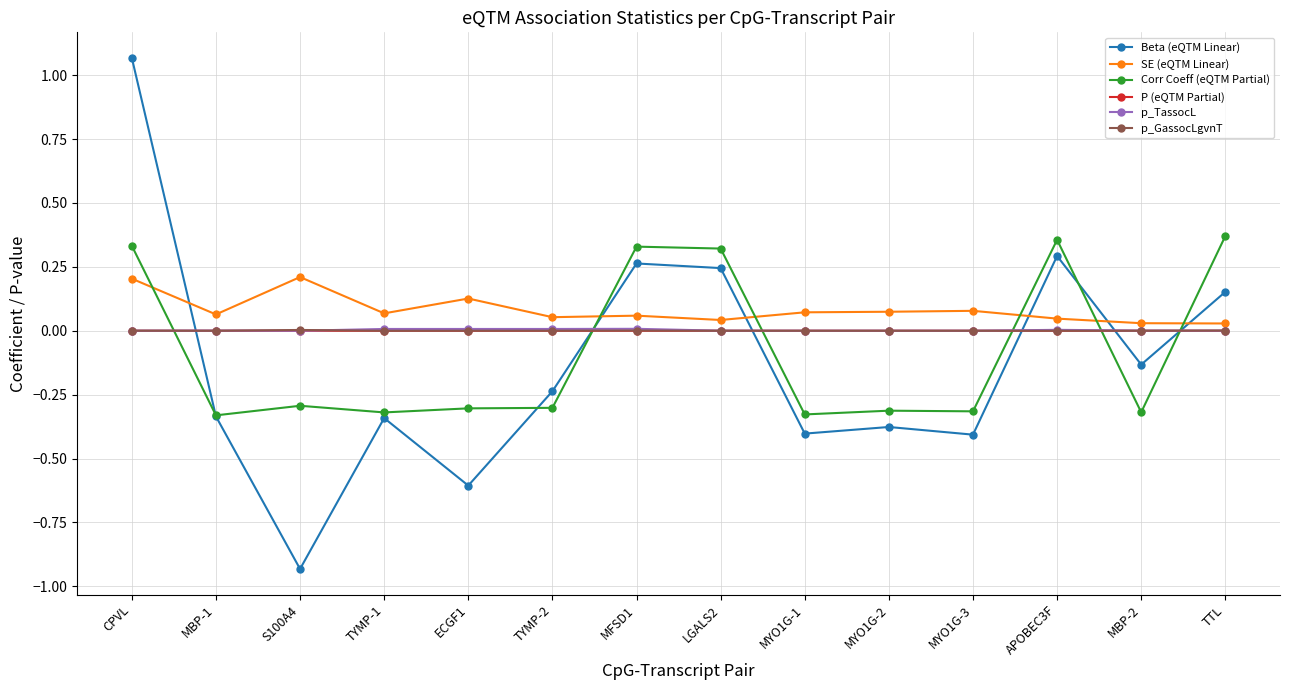

Which series changed the most between S100A4 and MBP-2?

Beta (eQTM Linear)